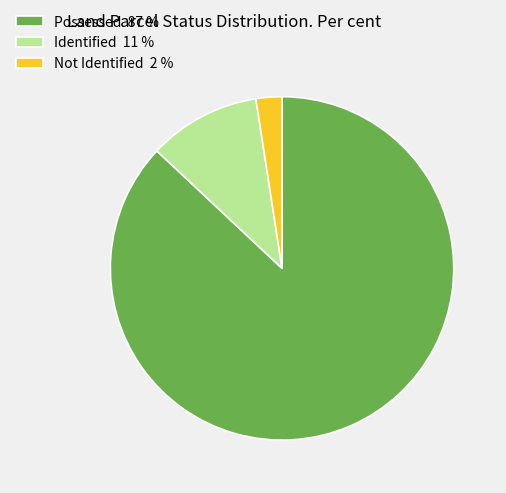

Count the number of slices in the pie.

3